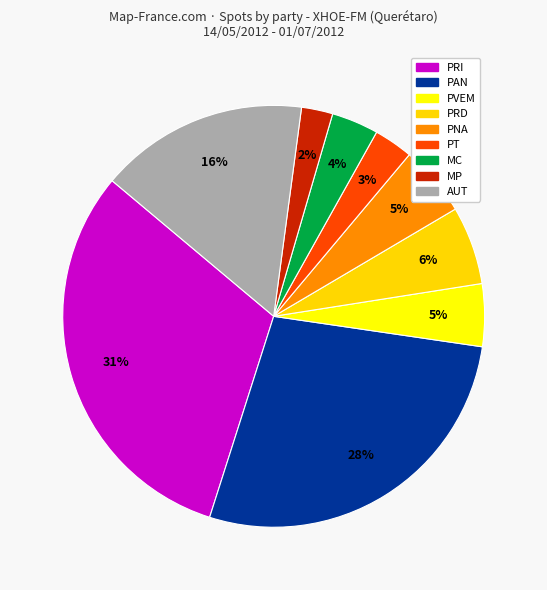

How many segments does this pie chart have?

9